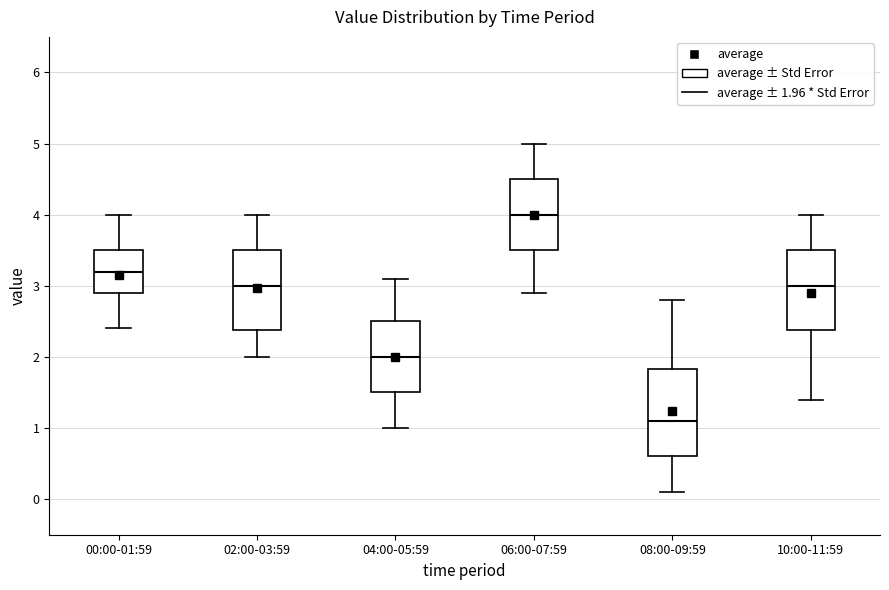

Reading left to right, transcribe this box plot: for each box, give where its median line is, the range the box spans, and where its two whiskers end, as read against the y-axis. The values are not printed on the chart, so give them approximately, as read against the axis.

00:00-01:59: median 3.2, box 2.9 to 3.5, whiskers 2.4 to 4.0
02:00-03:59: median 3.0, box 2.4 to 3.5, whiskers 2.0 to 4.0
04:00-05:59: median 2.0, box 1.5 to 2.5, whiskers 1.0 to 3.1
06:00-07:59: median 4.0, box 3.5 to 4.5, whiskers 2.9 to 5.0
08:00-09:59: median 1.1, box 0.6 to 1.8, whiskers 0.1 to 2.8
10:00-11:59: median 3.0, box 2.4 to 3.5, whiskers 1.4 to 4.0